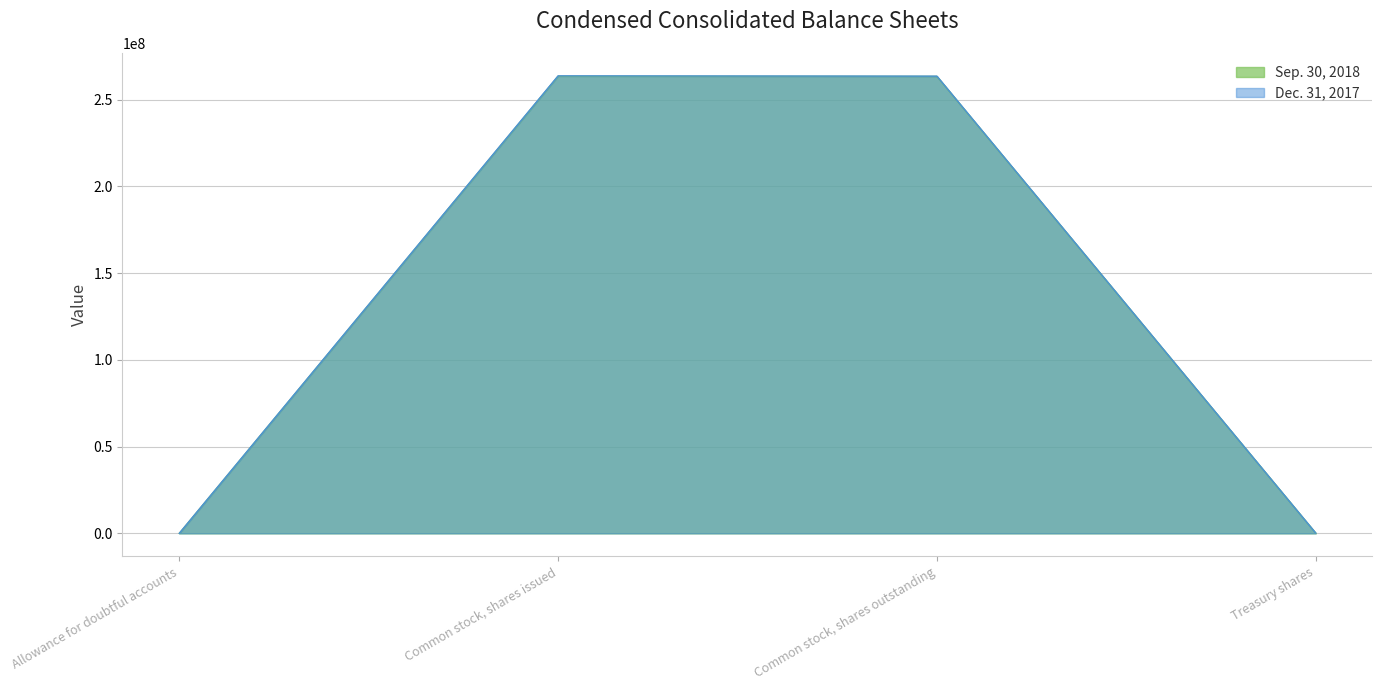

Which category has the highest value across all series?

Common stock, shares issued